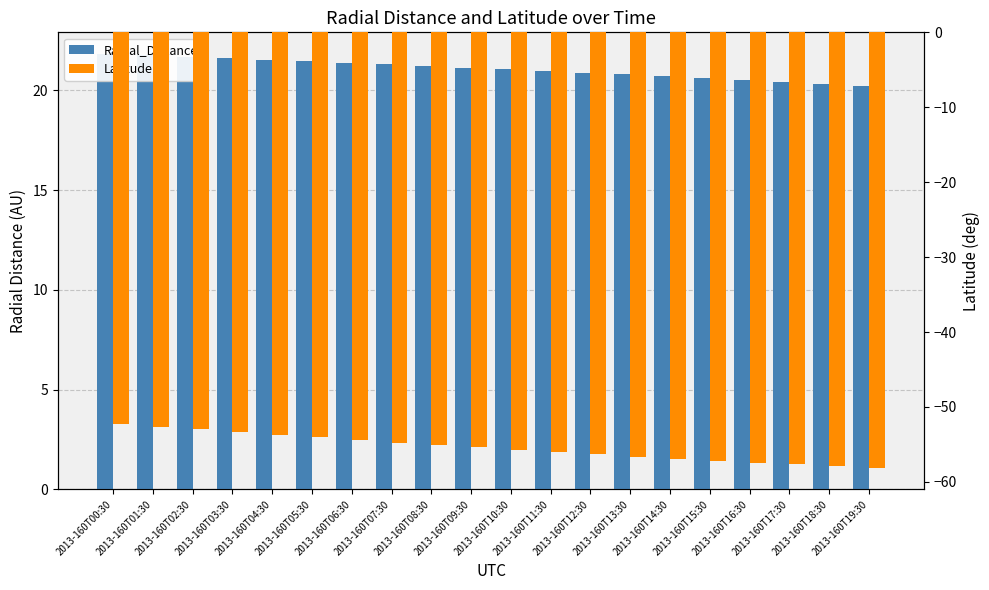

Where does the Radial_Distance series first go above 21?

2013-160T00:30